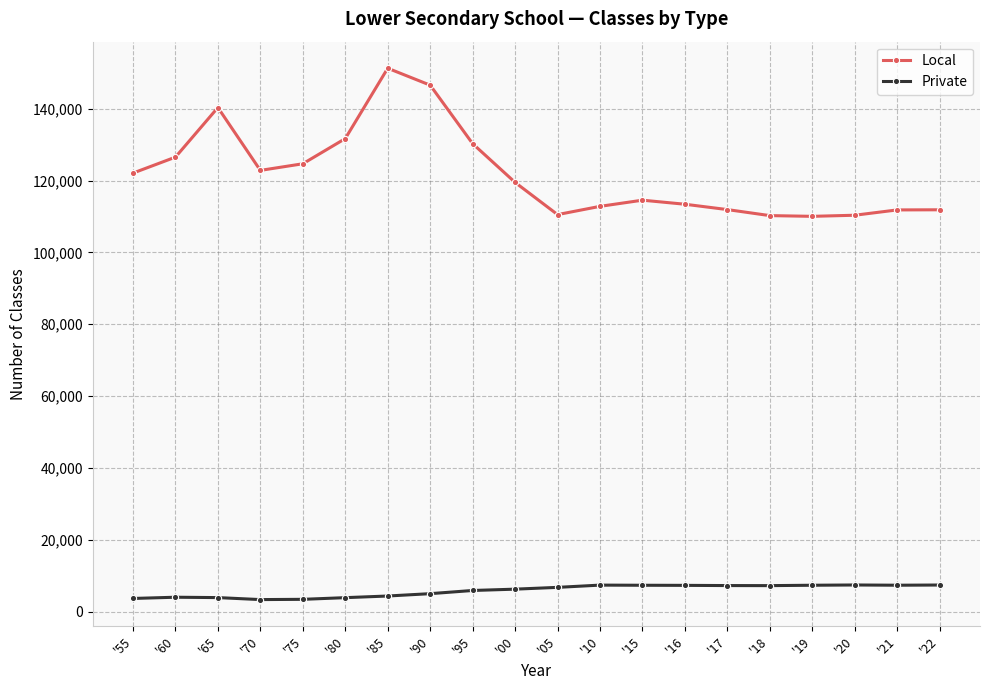

List the series in order of their peak value, highest first.

Local, Private